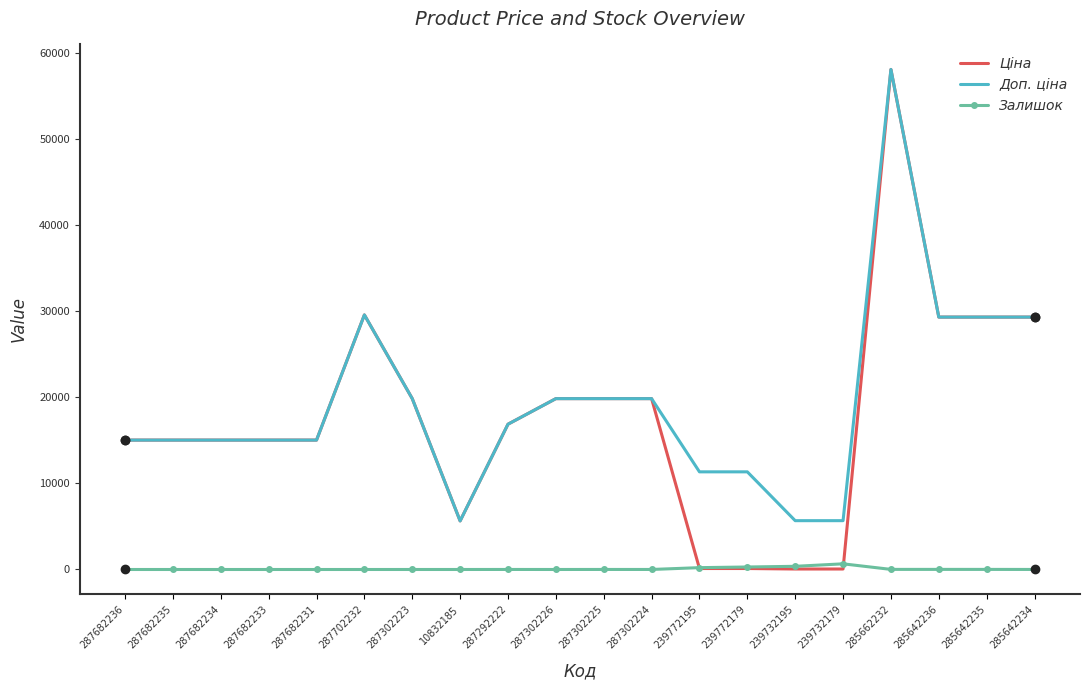

What is the total value across all series at 287682234?

30038.4